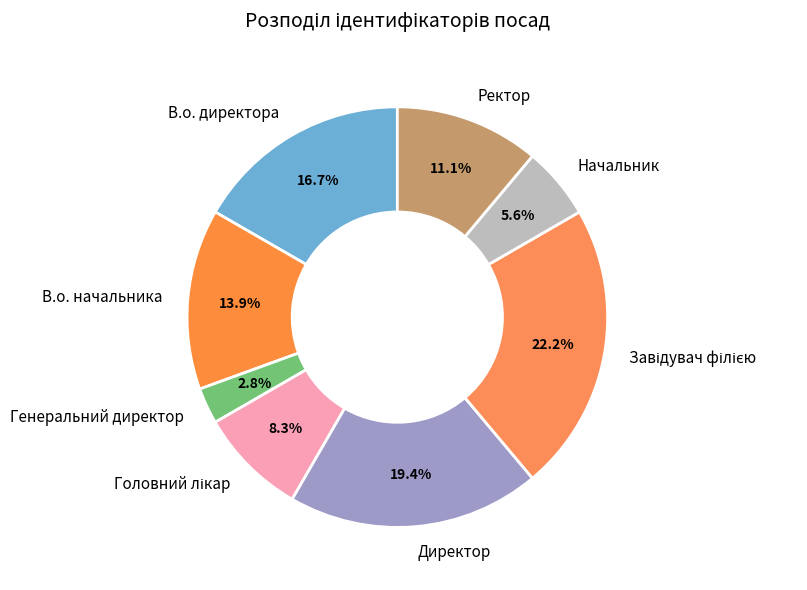

Combined, do В.о. начальника and Директор account for over 50%?

No